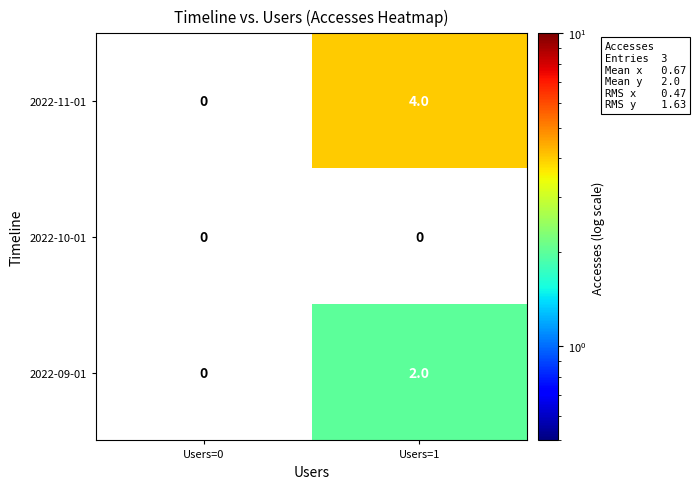

What is the smallest value displayed?

2.0